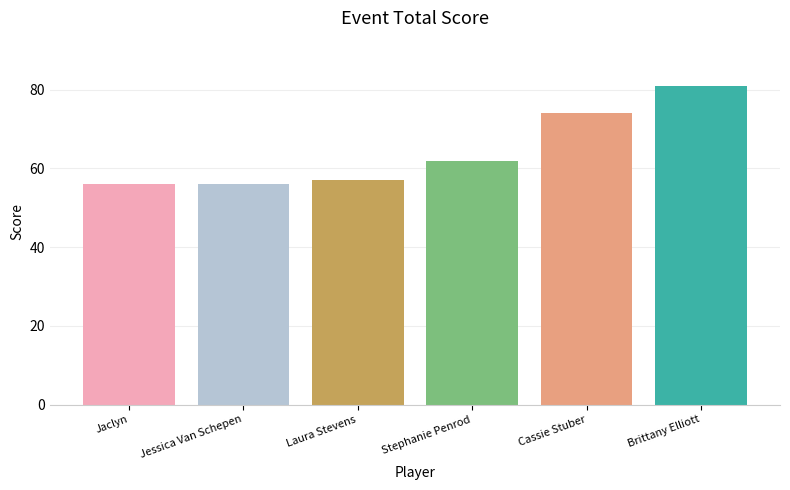

How many bars are there in total?

6